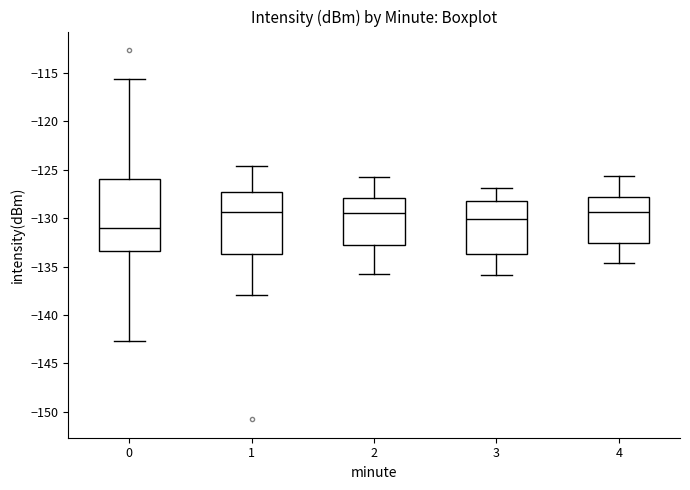

Reading left to right, transcribe this box plot: for each box, give where its median line is, the range the box spans, and where its two whiskers end, as read against the y-axis. The values are not printed on the chart, so give them approximately, as read against the axis.

0: median -131.0, box -133.5 to -126.0, whiskers -142.5 to -115.5
1: median -129.5, box -133.5 to -127.5, whiskers -138.0 to -124.5
2: median -129.5, box -133.0 to -128.0, whiskers -136.0 to -126.0
3: median -130.0, box -133.5 to -128.0, whiskers -136.0 to -127.0
4: median -129.5, box -132.5 to -128.0, whiskers -134.5 to -125.5